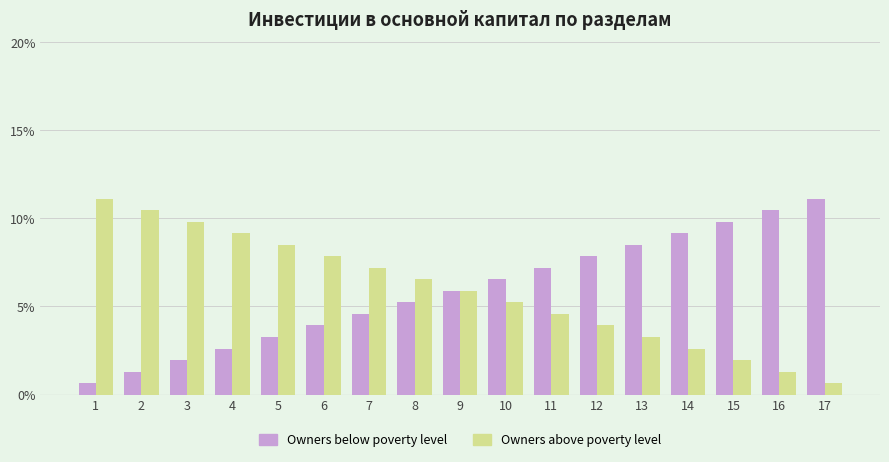

What is the difference between the second highest and minimum values in the Owners below poverty level series?

9.8